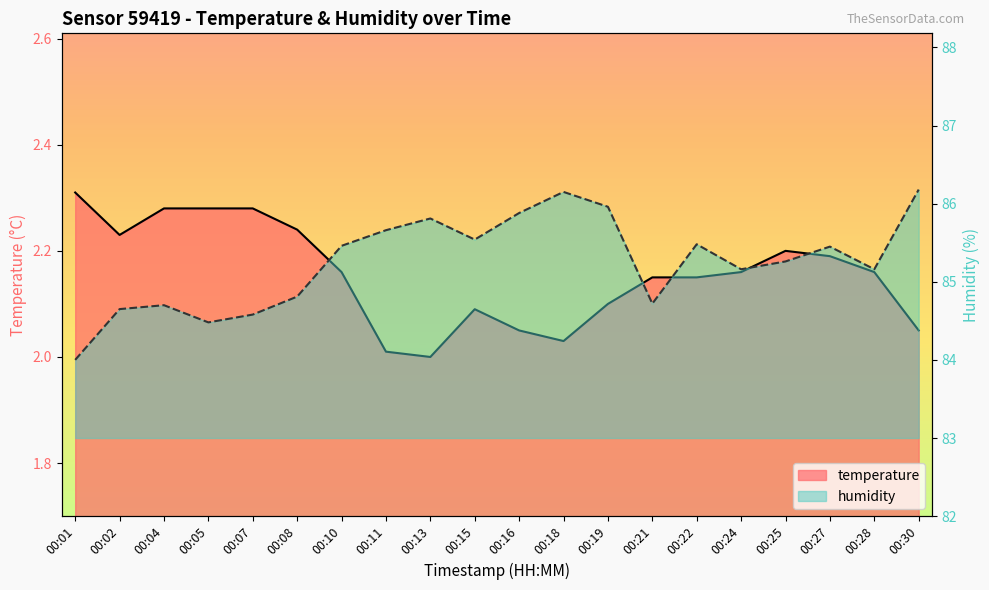

Which category has the highest value across all series?

00:30